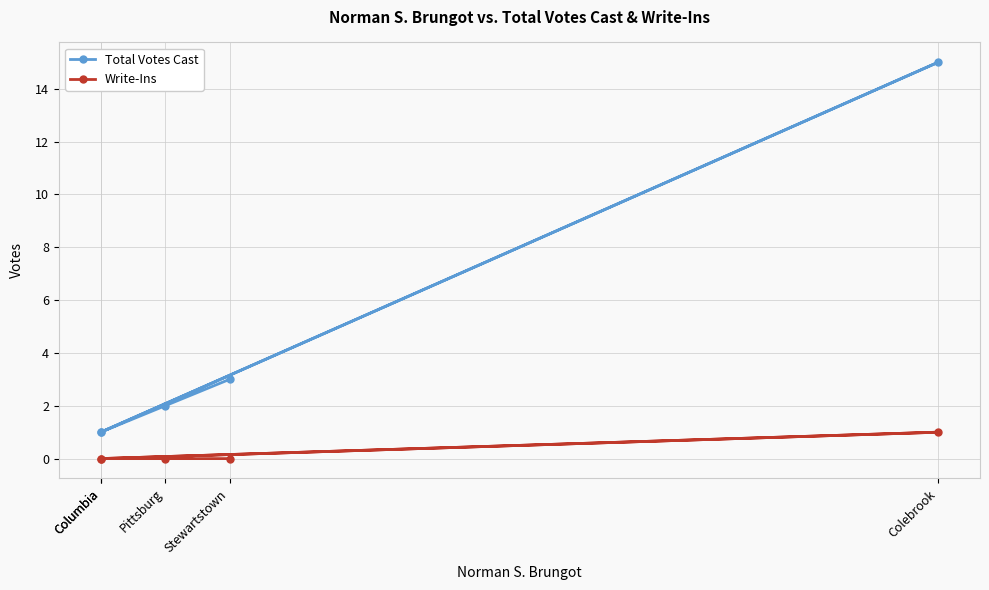

How many categories are shown in the chart?

5